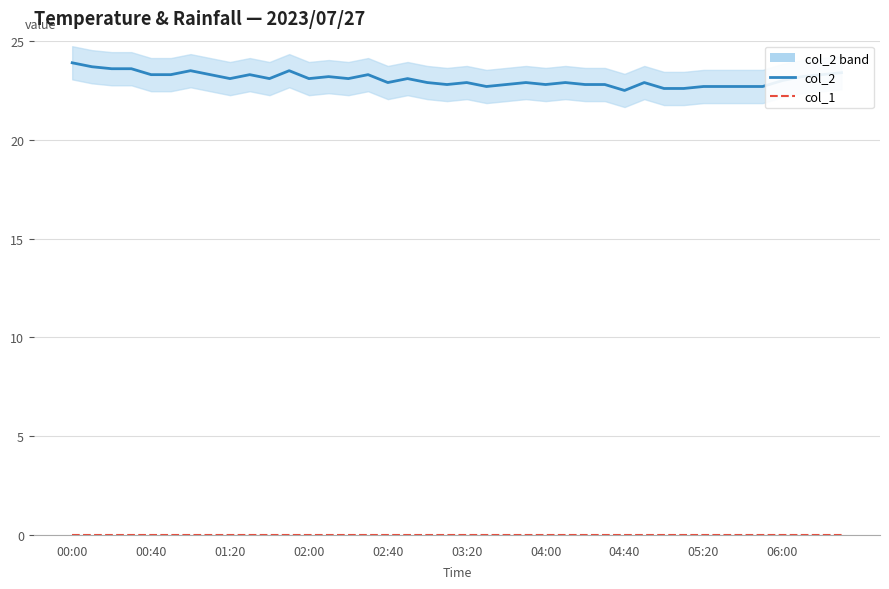

What is the difference between the highest and lowest values at 13?

23.2